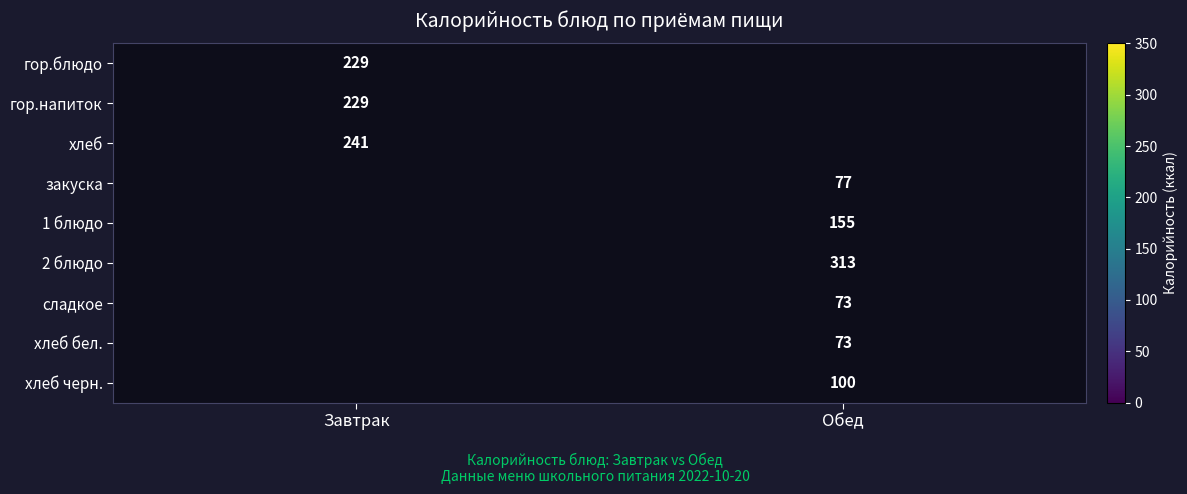

The value of хлеб бел. at Обед is 99. True or false?

False